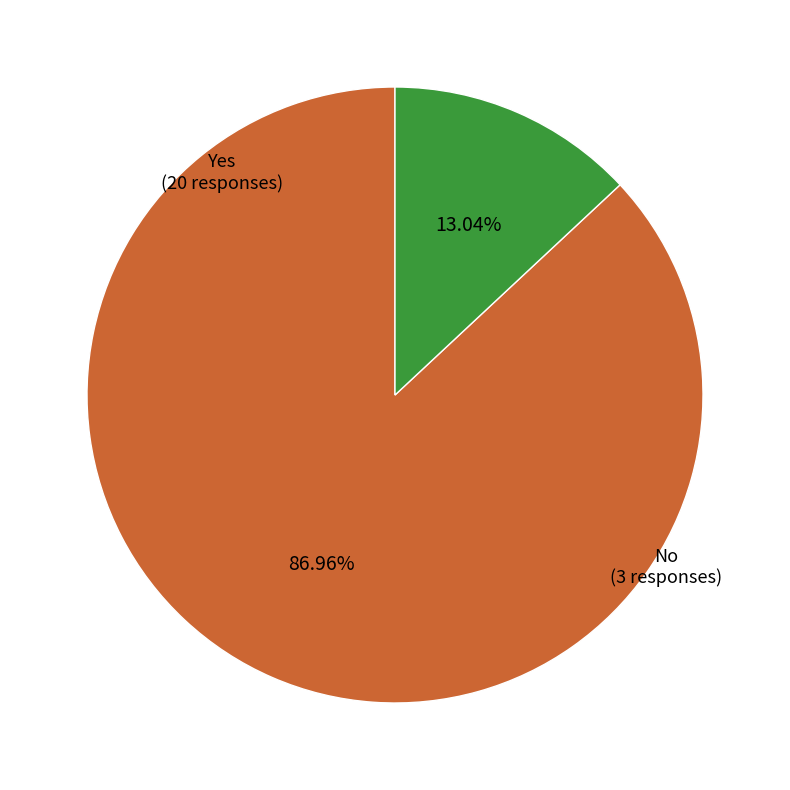

Which category accounts for the majority?

Yes